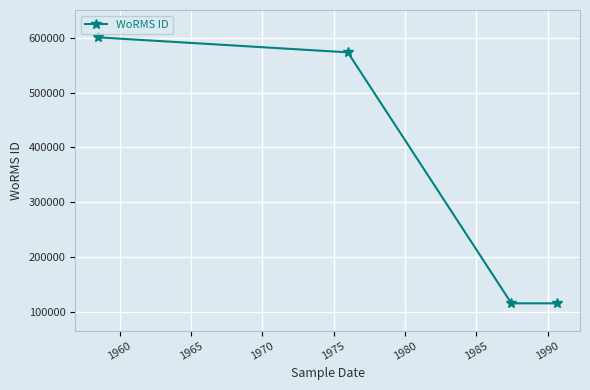

Reading right to left, extract all data points from this chart.

115104	115104	573884	601284